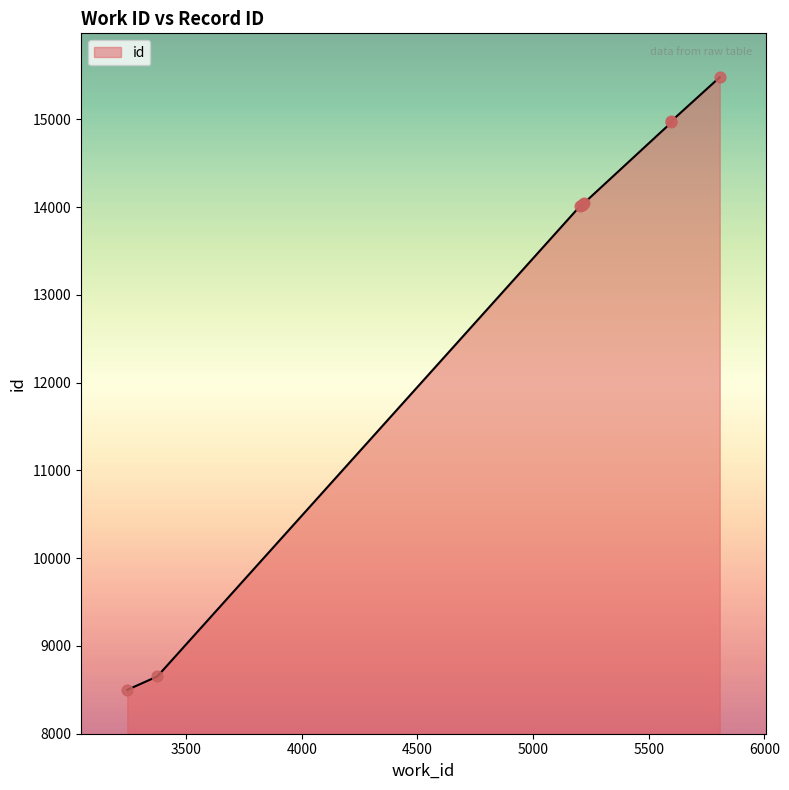

Approximately how many times larger is the value at 5807 compared to 5219?

1.1